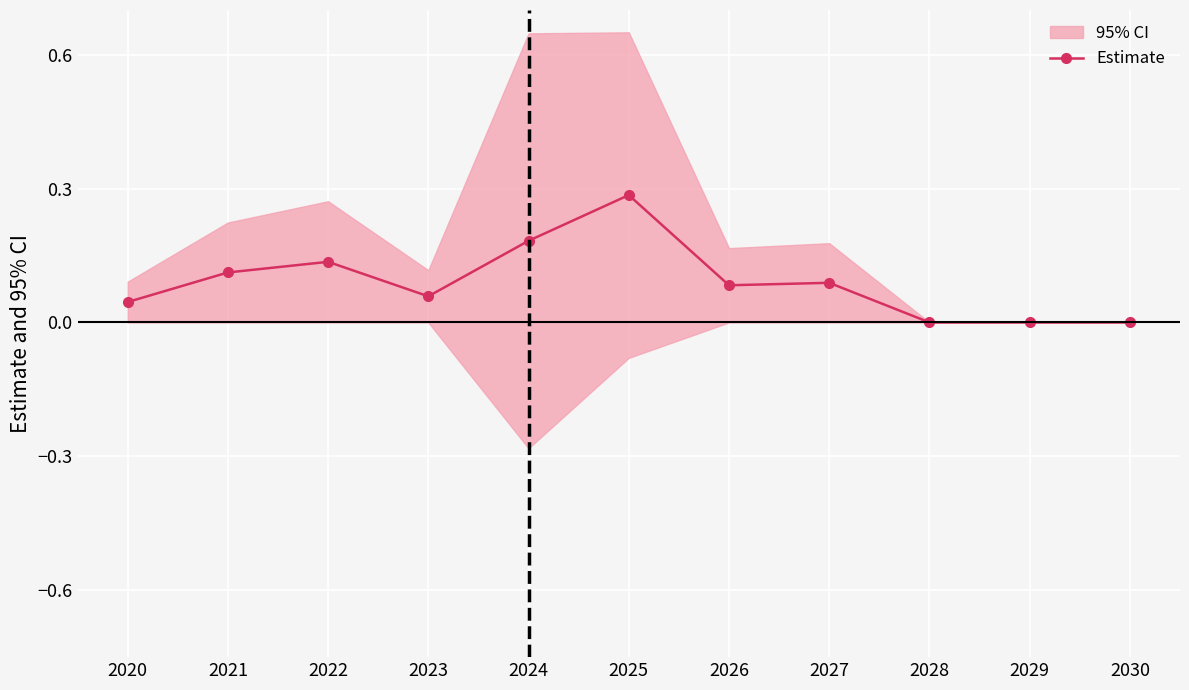

The chart shows a value of 0.0 at 2028. True or false?

True